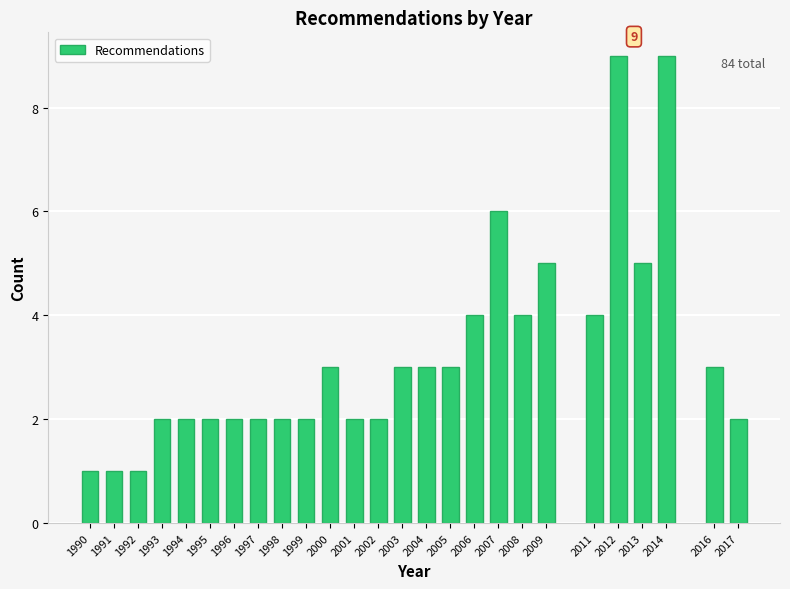

Reading left to right, transcribe all the data shown in this chart.

1	1	1	2	2	2	2	2	2	2	3	2	2	3	3	3	4	6	4	5	4	9	5	9	3	2